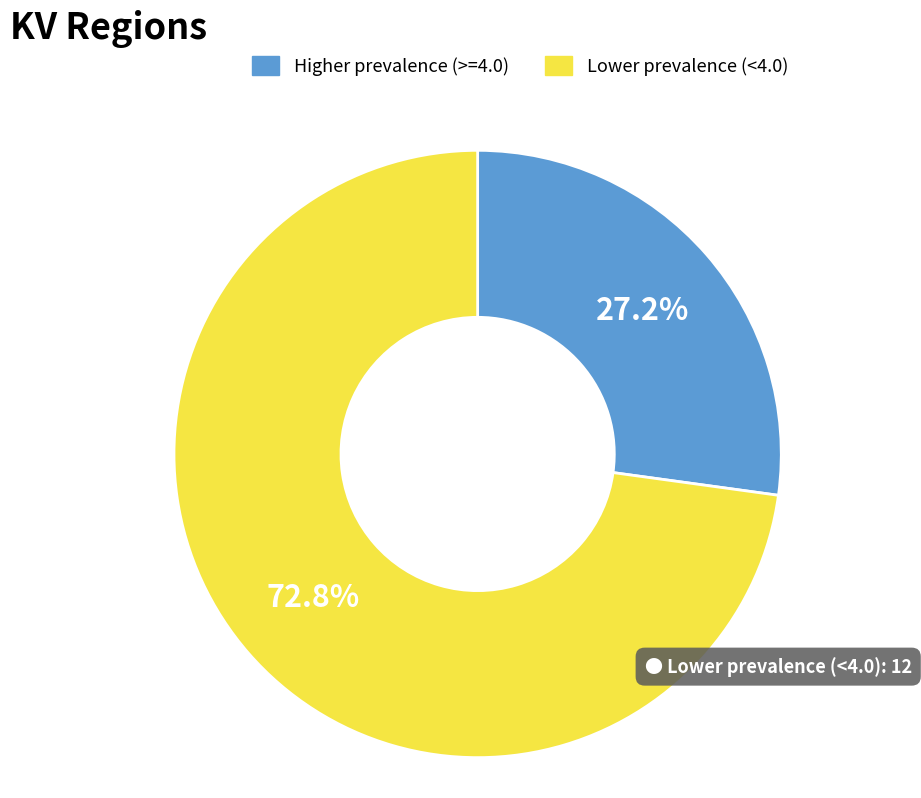

Is there any slice that represents more than half of the pie?

Yes